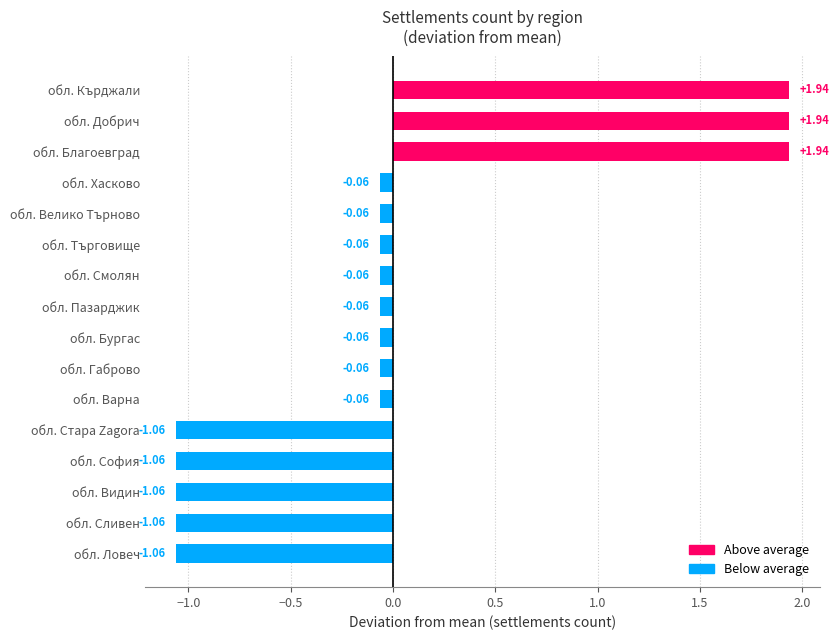

Between обл. Благоевград and обл. Велико Търново, which is larger?

обл. Благоевград